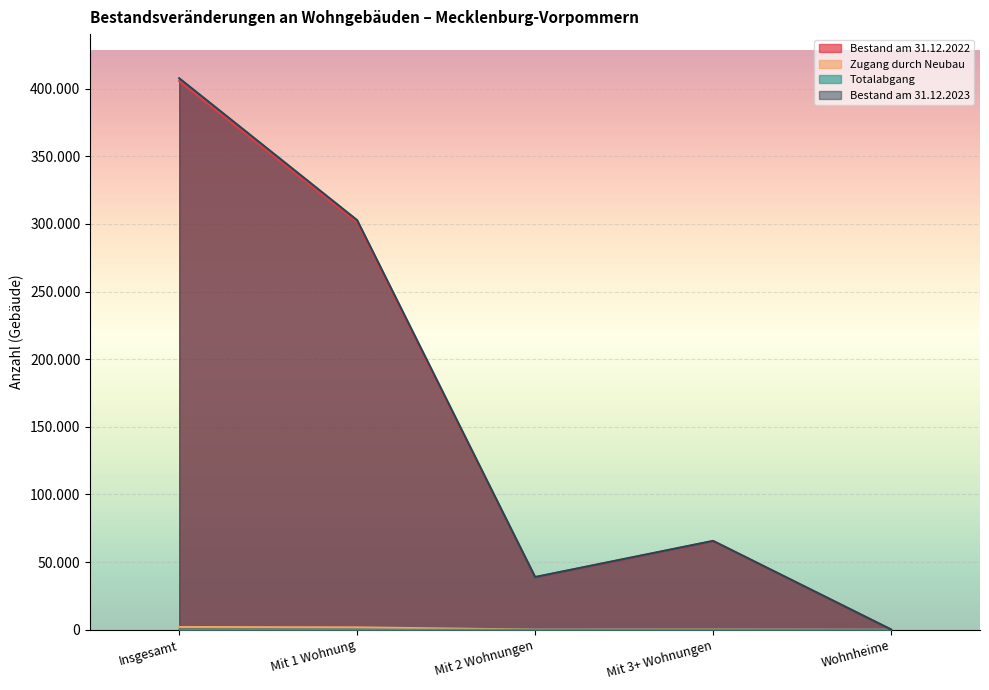

What are all the series names shown in the legend?

Bestand am 31.12.2022, Zugang durch Neubau, Totalabgang, Bestand am 31.12.2023